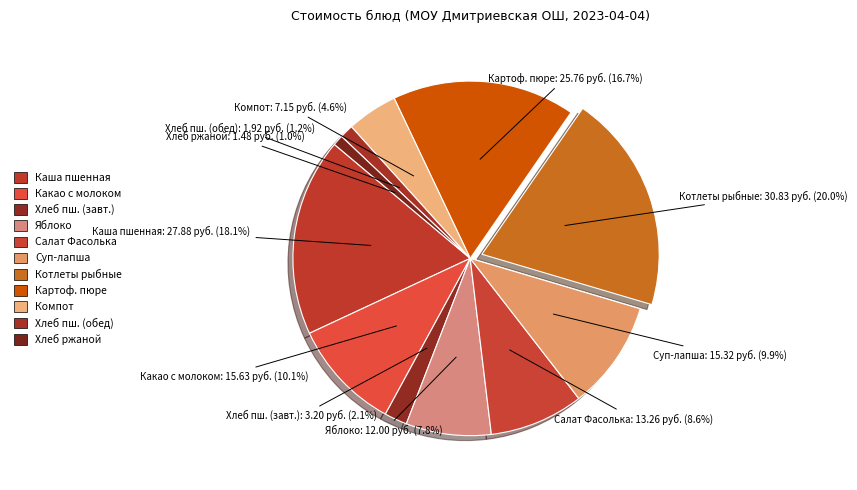

To the nearest percent, what is the difference between the largest and smallest slice percentages?

19%